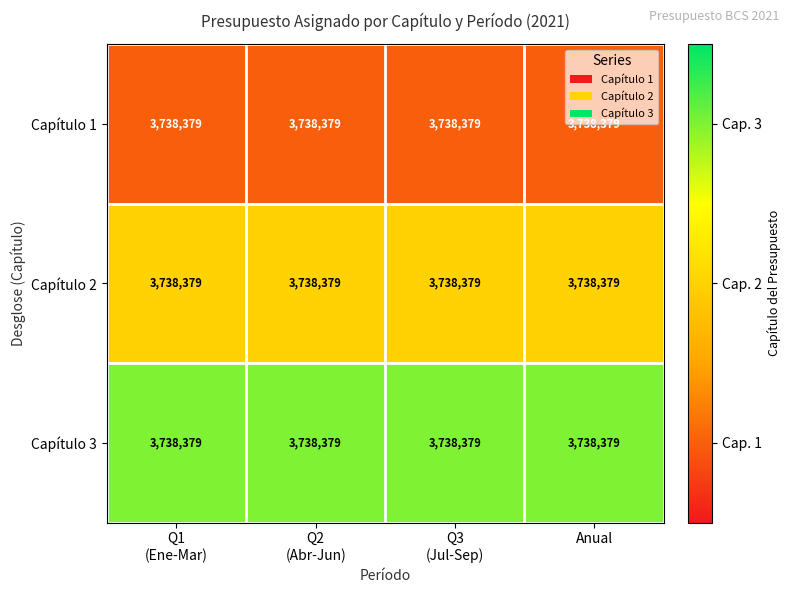

At which label is Capítulo 3 closest to 3?

Q1 (Ene-Mar)